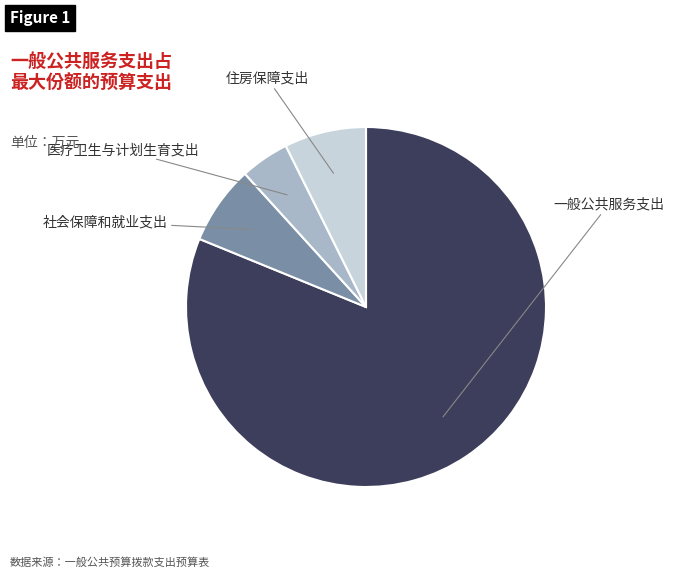

To the nearest percent, what is the difference between the 社会保障和就业支出 and 医疗卫生与计划生育支出 slice percentages?

3%